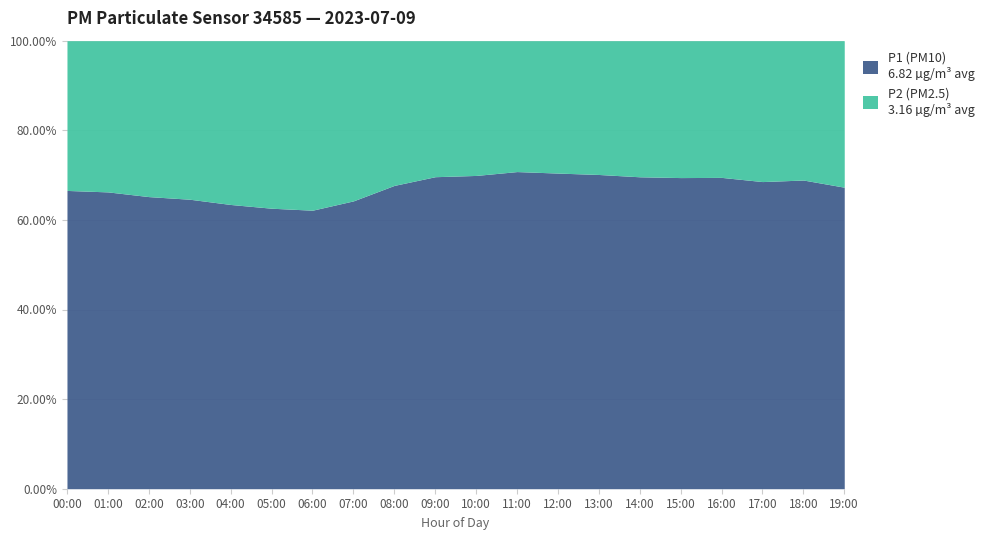

What is the total value across all series at 14:00?

100.0